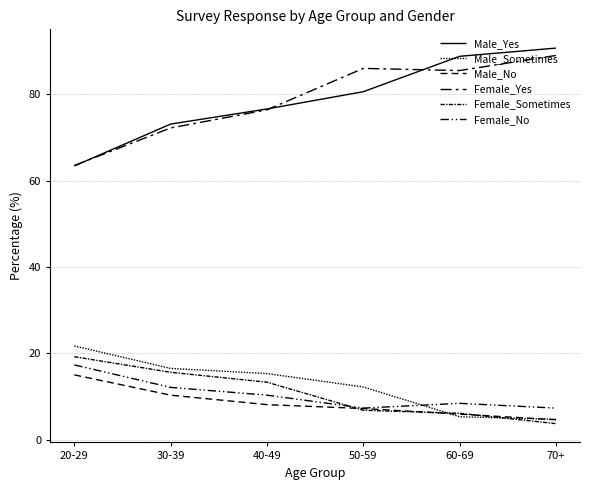

Which category has the lowest value in the Female_Yes series?

20-29